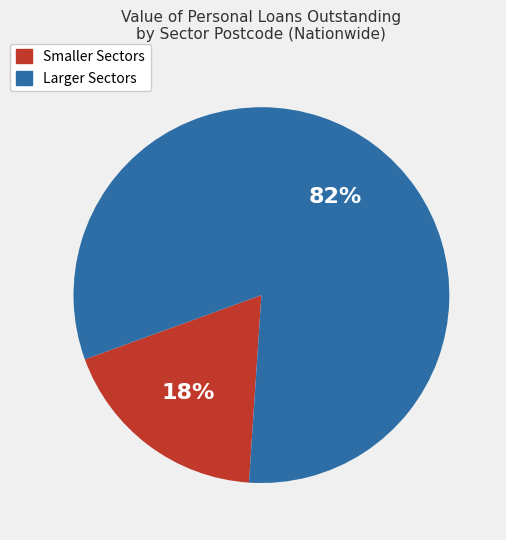

True or false: Larger Sectors accounts for 82% of the total.

True